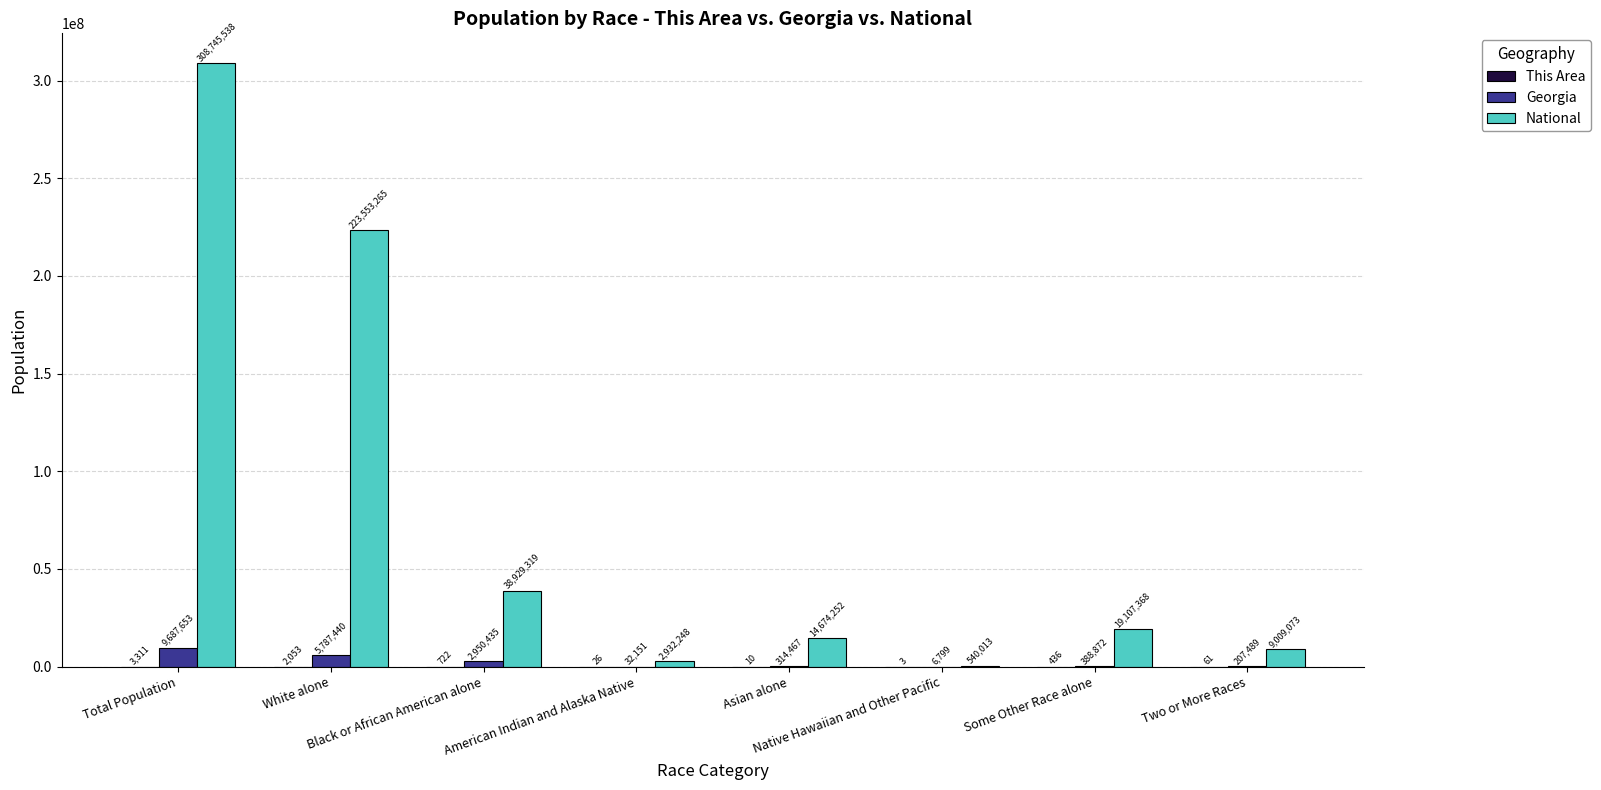

What is the sum of all Georgia values?

19375306